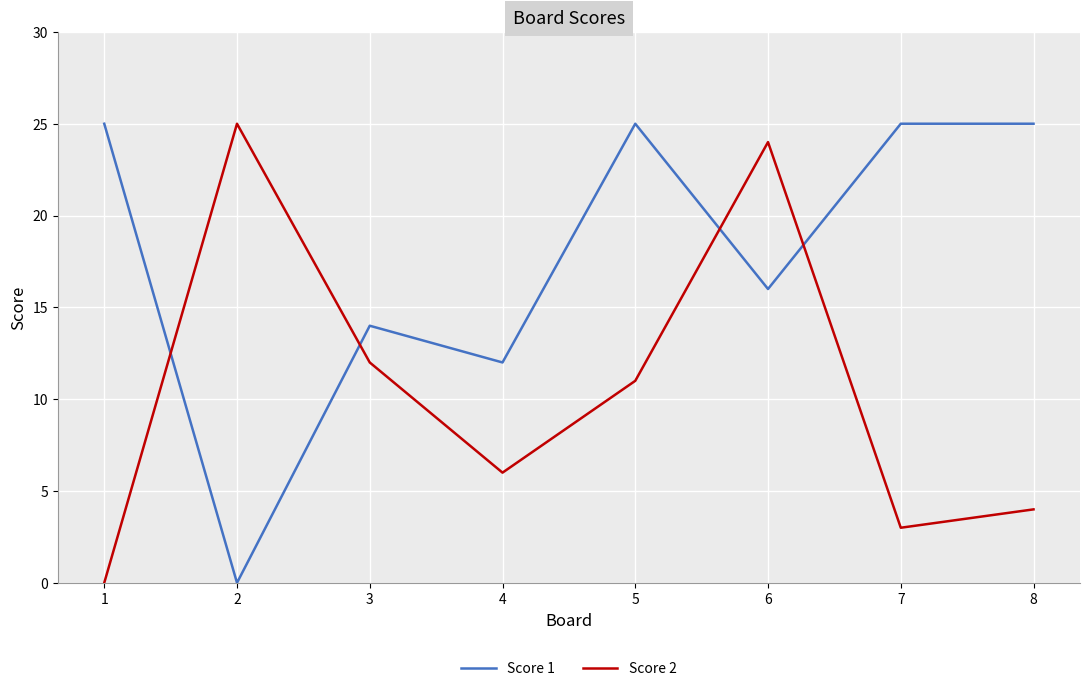

Rank the series at 7 from lowest to highest value.

Score 2, Score 1